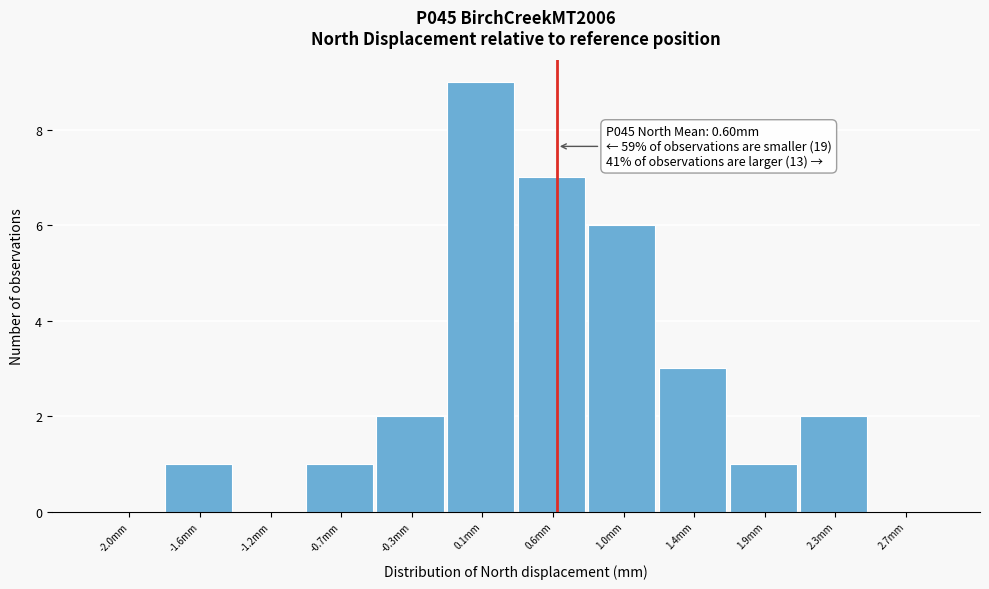

Over which range of the x-axis is the bar tallest?

-0.05 to 0.35